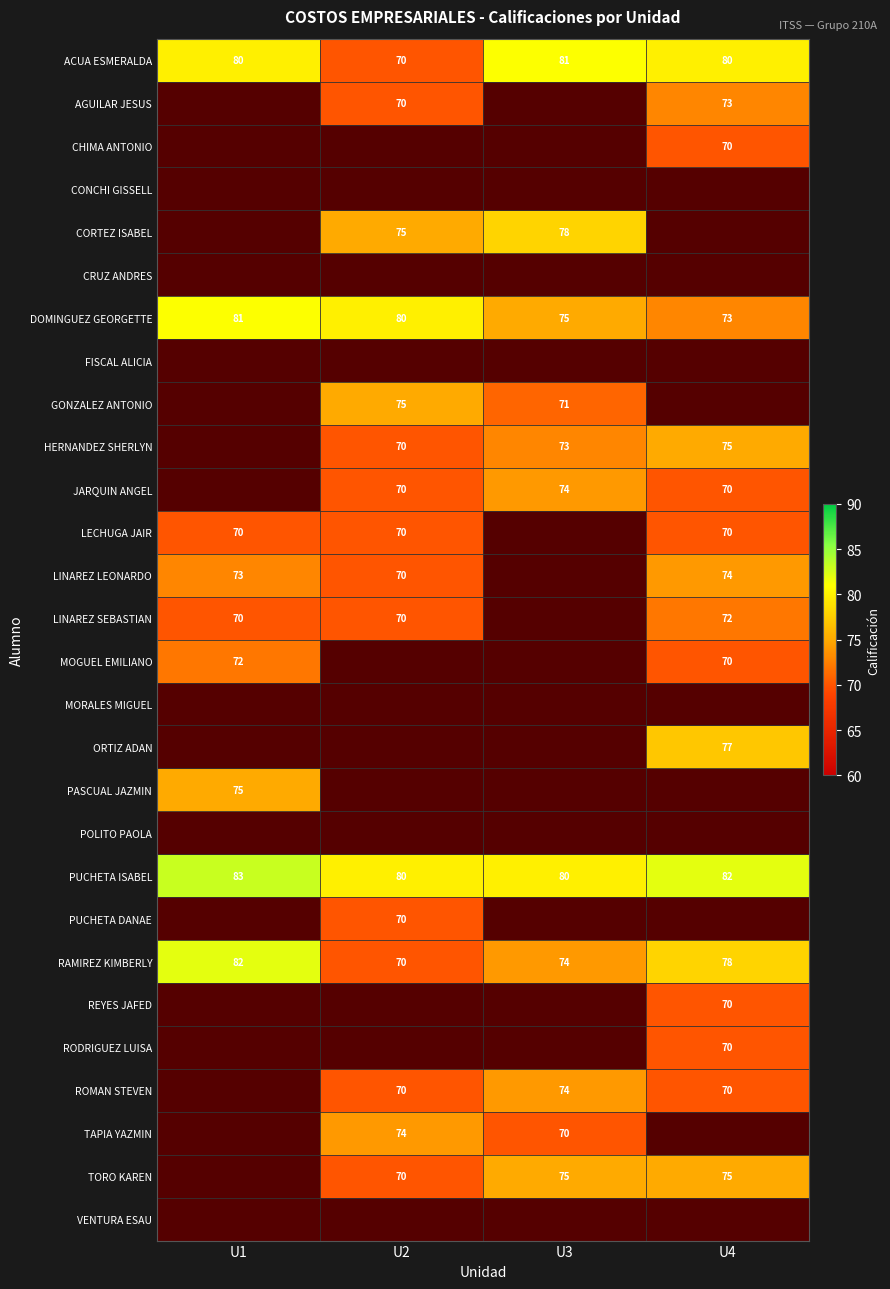

Read the RAMIREZ KIMBERLY value at U1, to the nearest 10.

80